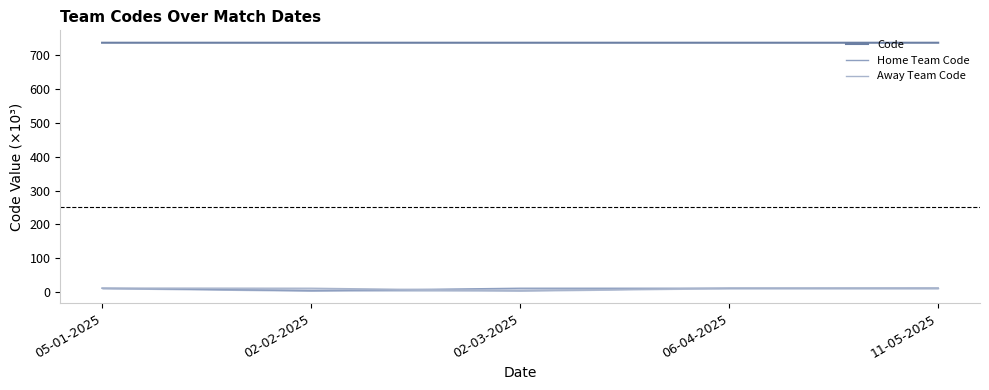

How many times do Home Team Code and Away Team Code cross each other?

3